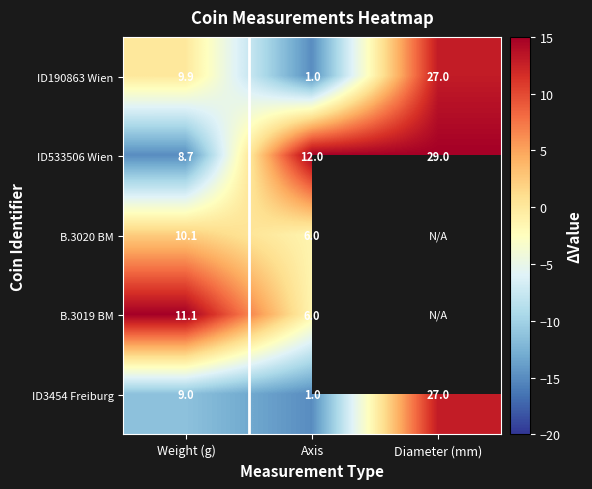

What is the maximum value shown in the chart?

15.0